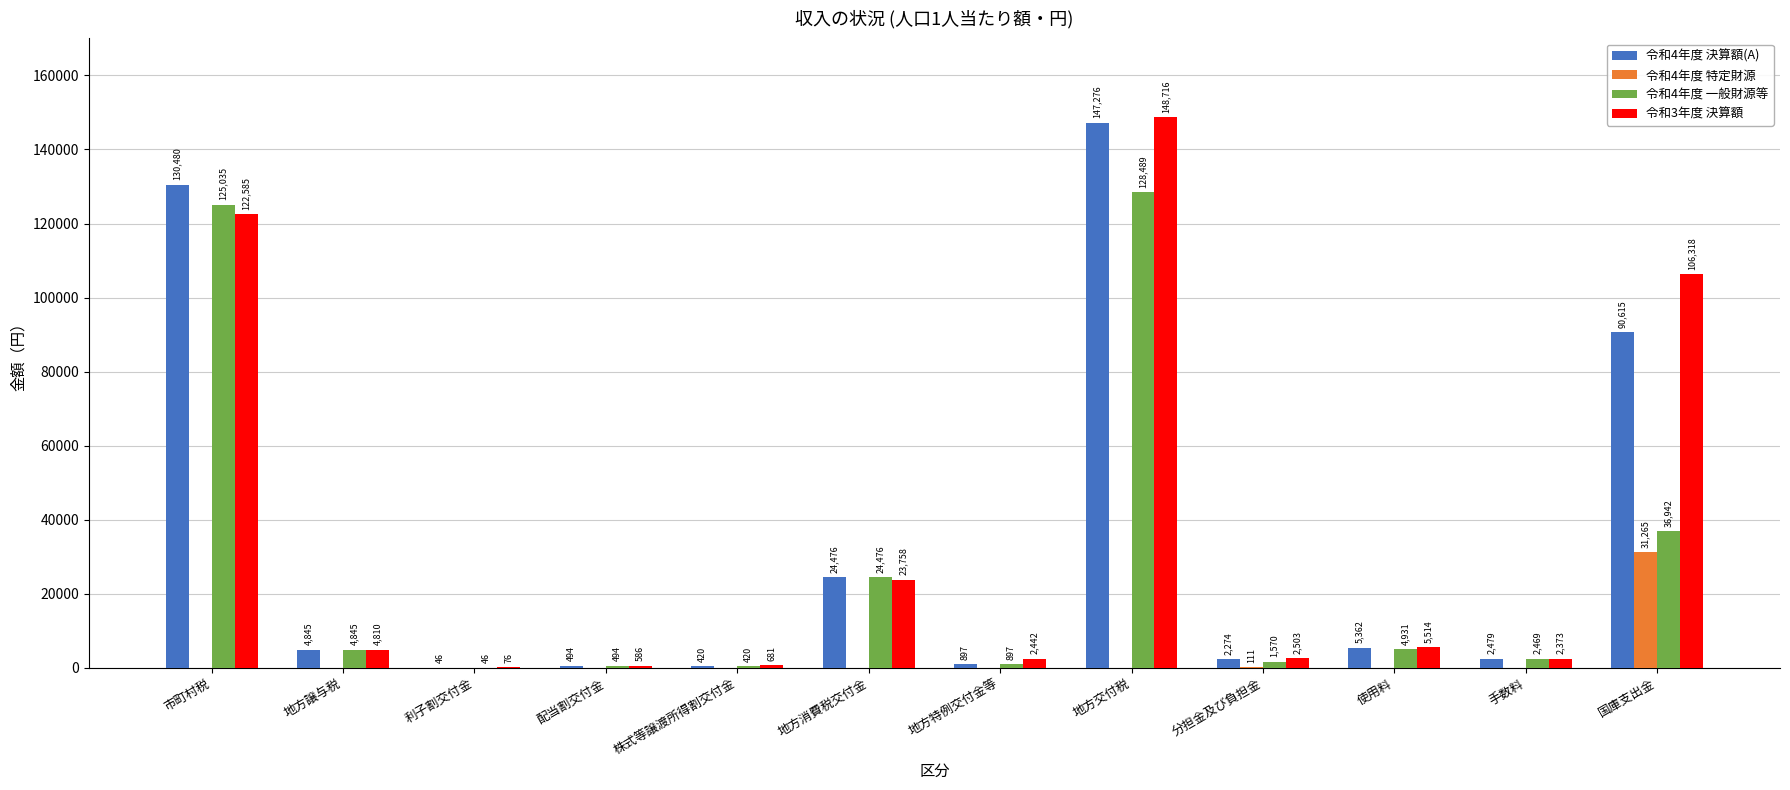

True or false: 令和4年度 決算額(A) has a value of 147276 at 地方交付税.

True